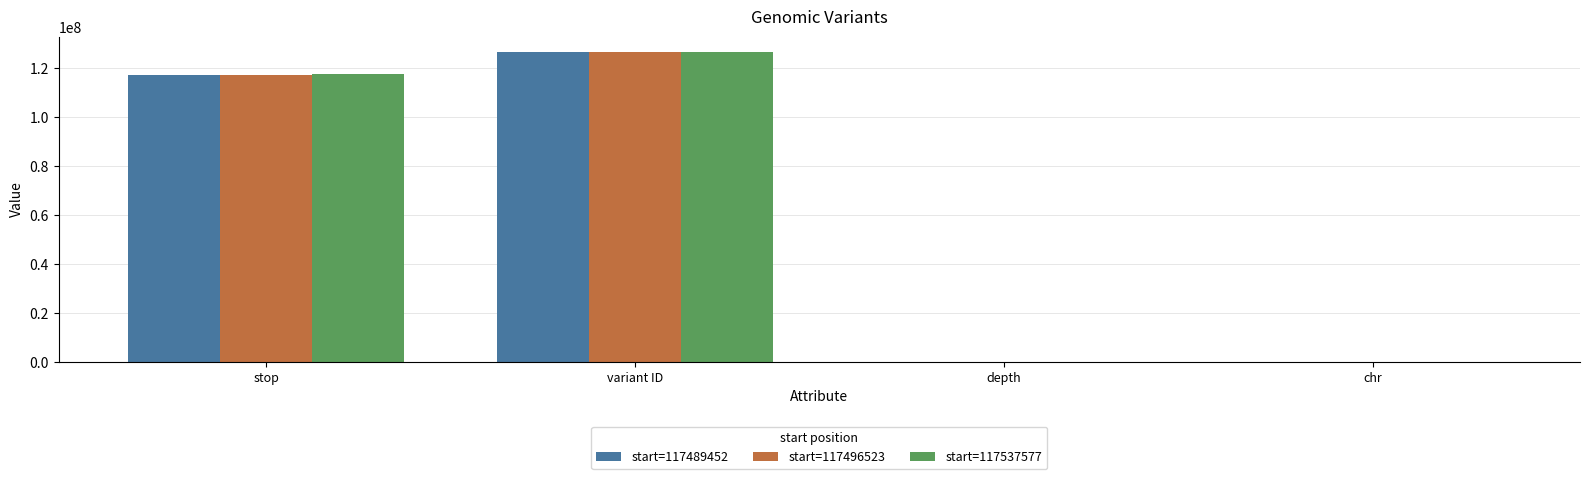

Which category has the highest value in the start=117537577 series?

variant ID